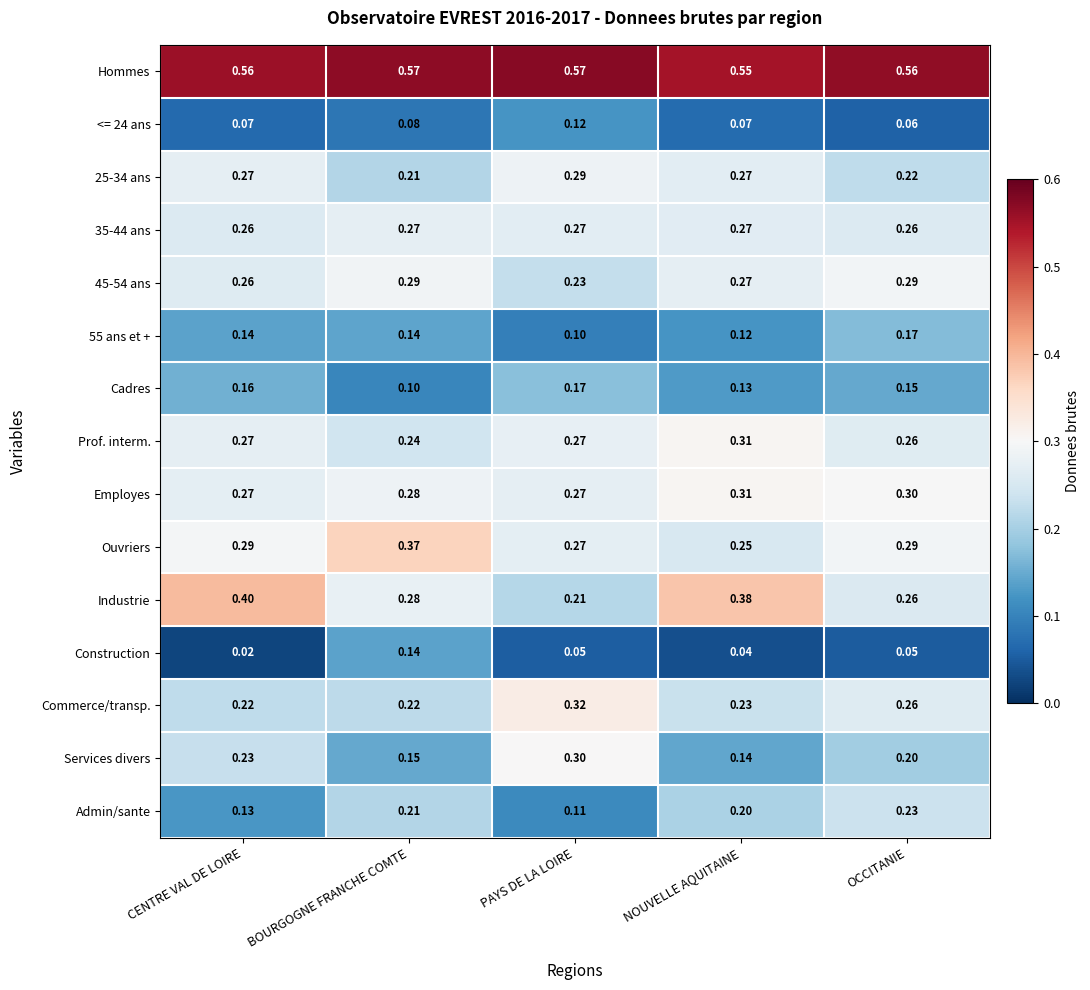

Is the value of <= 24 ans at CENTRE VAL DE LOIRE greater than the value of 25-34 ans at PAYS DE LA LOIRE?

No